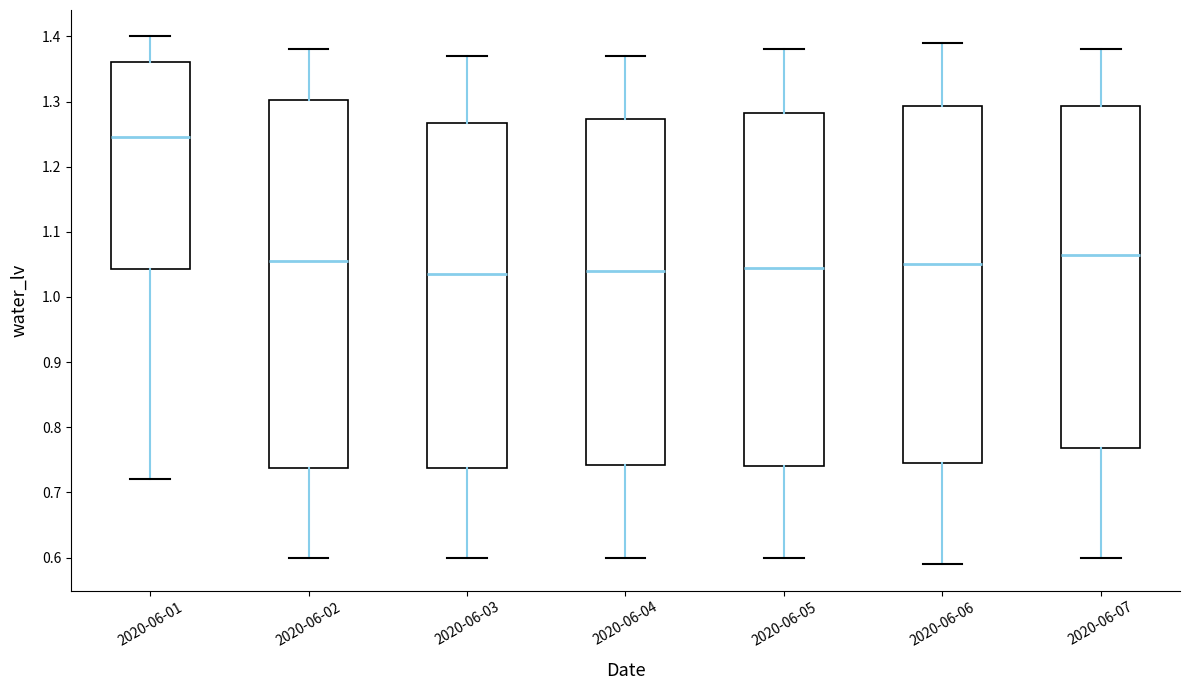

Which box's median line is the highest?

2020-06-01